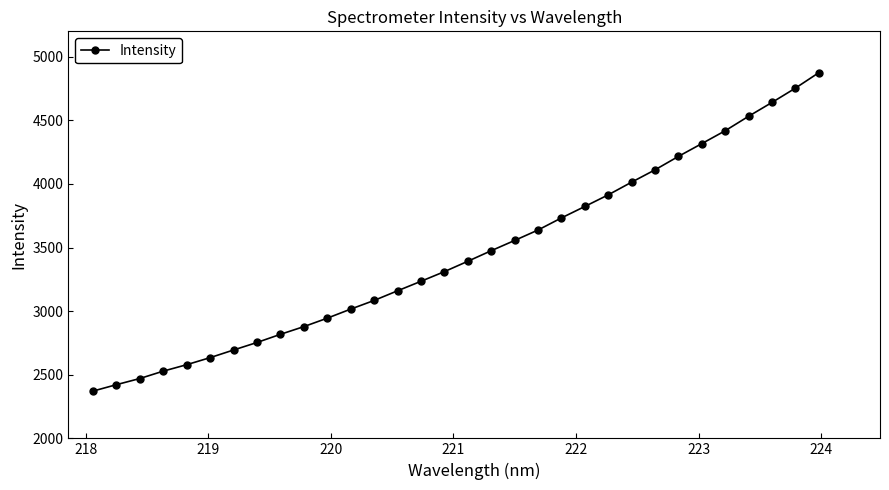

What is the difference between the second highest and second lowest values?

2331.0